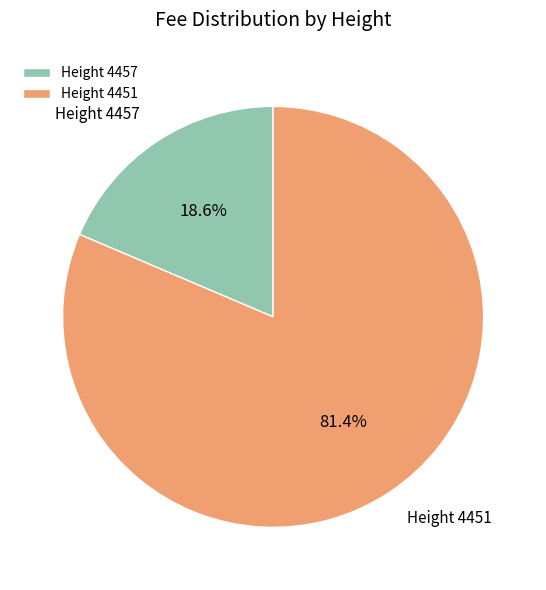

Which slice is the smallest?

Height 4457